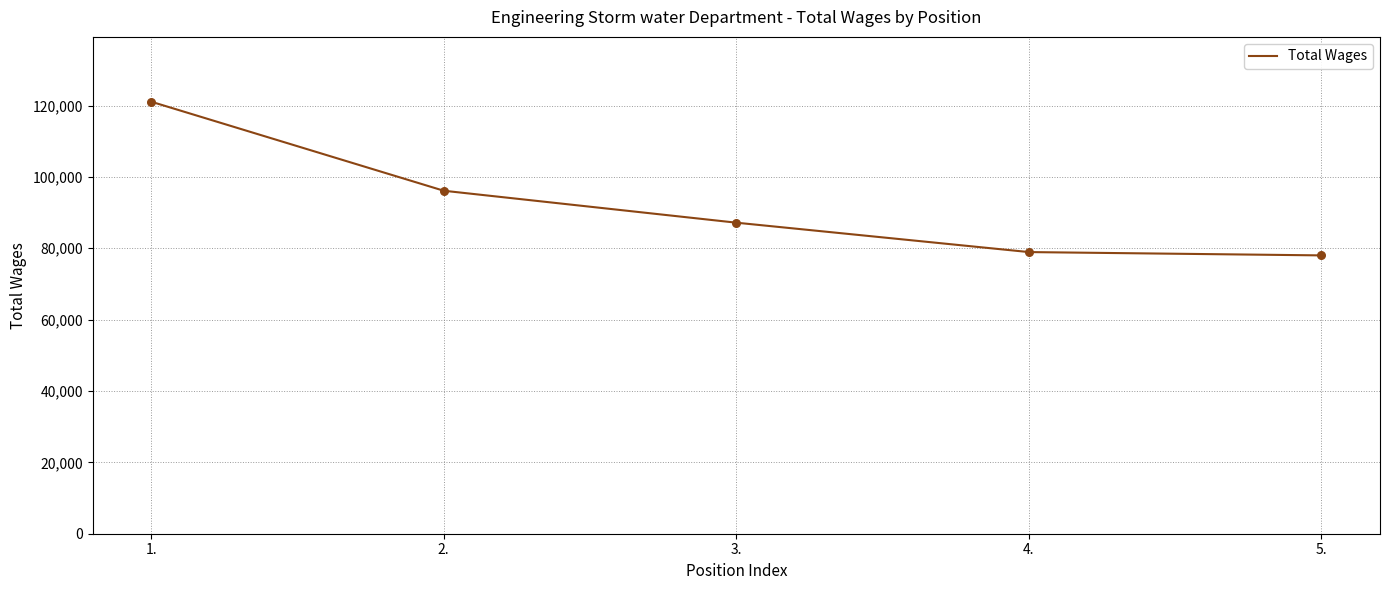

Approximately how many times larger is the value at 4. compared to 2.?

0.8